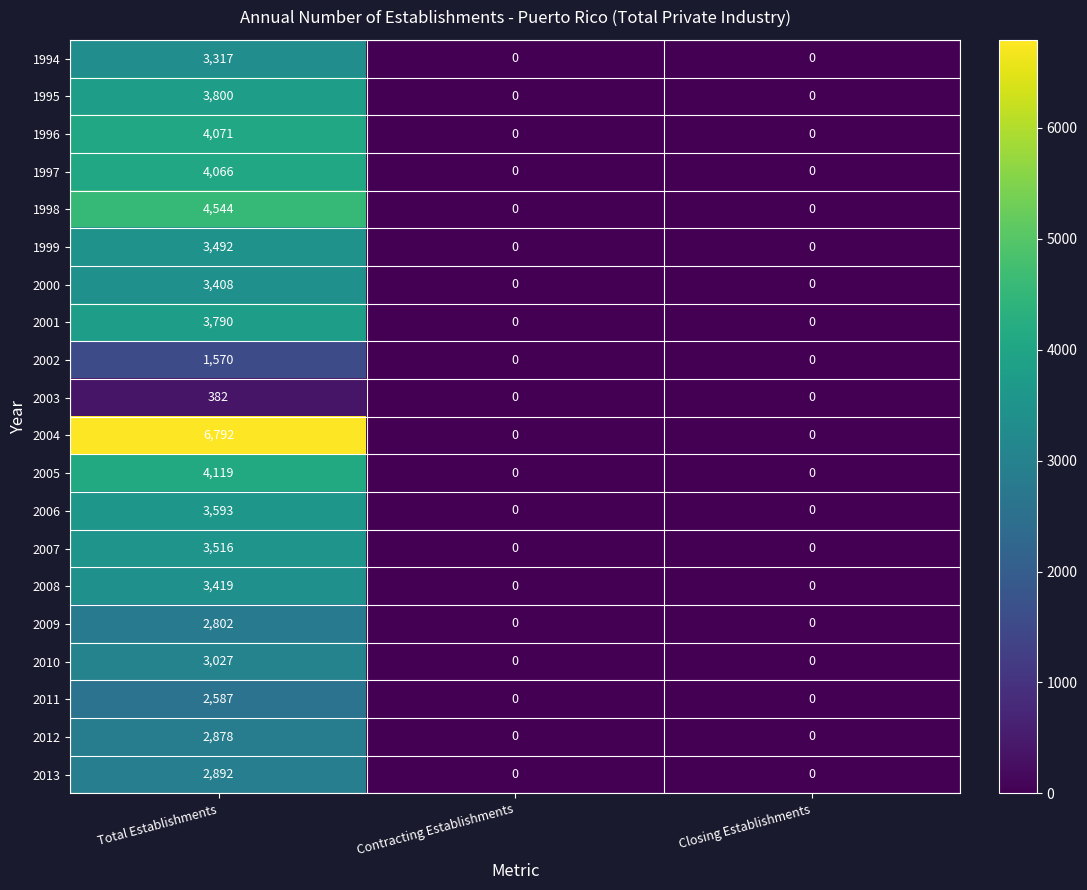

How many distinct data groups are displayed?

20